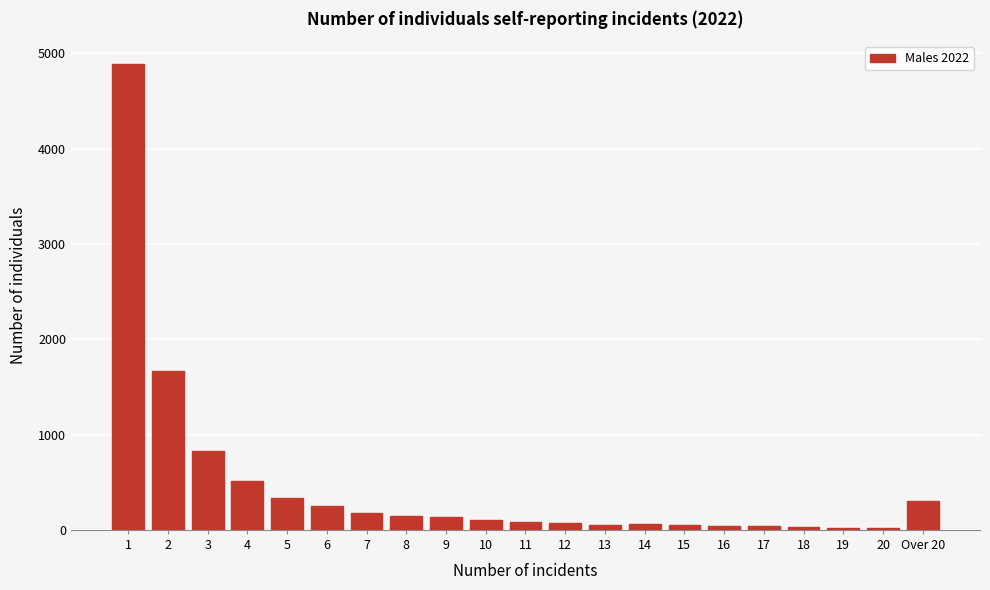

Is it true that the value at 2 is 1672?

True